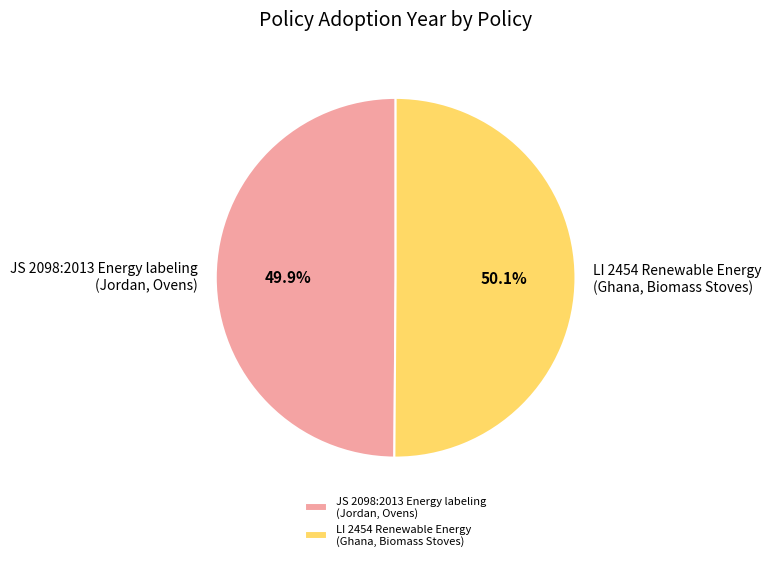

Approximately how many times larger is the value at LI 2454 Renewable Energy (Ghana, Biomass Stoves) compared to JS 2098:2013 Energy labeling (Jordan, Ovens)?

1.0